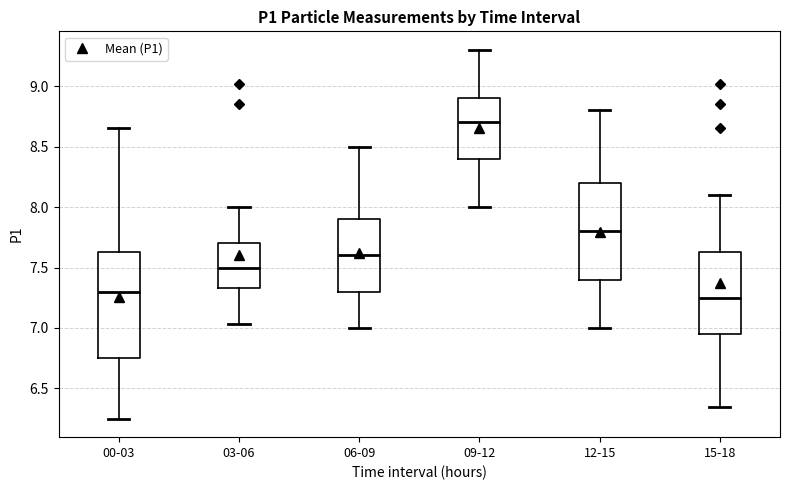

Reading left to right, transcribe this box plot: for each box, give where its median line is, the range the box spans, and where its two whiskers end, as read against the y-axis. The values are not printed on the chart, so give them approximately, as read against the axis.

00-03: median 7.30, box 6.75 to 7.65, whiskers 6.25 to 8.65
03-06: median 7.50, box 7.35 to 7.70, whiskers 7.05 to 8.00
06-09: median 7.60, box 7.30 to 7.90, whiskers 7.00 to 8.50
09-12: median 8.70, box 8.40 to 8.90, whiskers 8.00 to 9.30
12-15: median 7.80, box 7.40 to 8.20, whiskers 7.00 to 8.80
15-18: median 7.25, box 6.95 to 7.65, whiskers 6.35 to 8.10